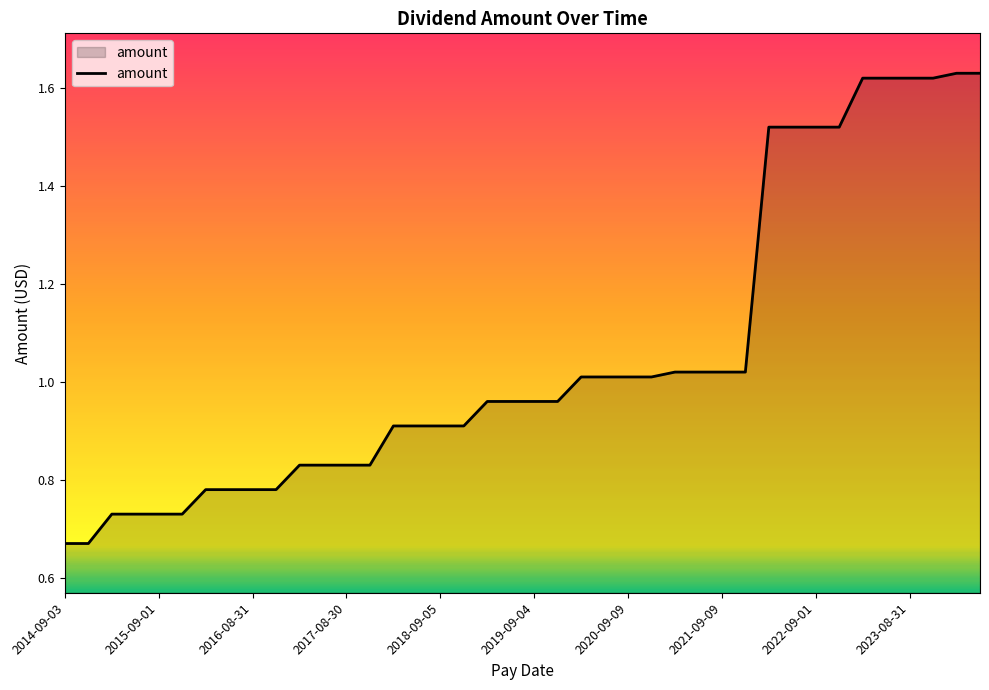

Which has a higher value, 2017-08-30 or 2018-09-05?

2018-09-05